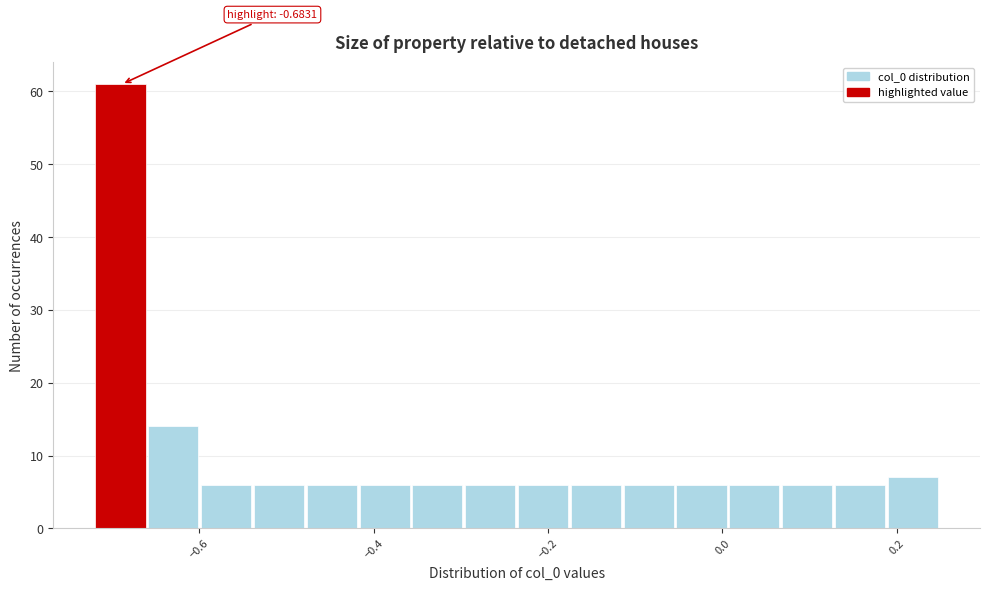

Around what value on the x-axis is the tallest bar? Give the approximate position of its centre, as read against the axis.

-0.70